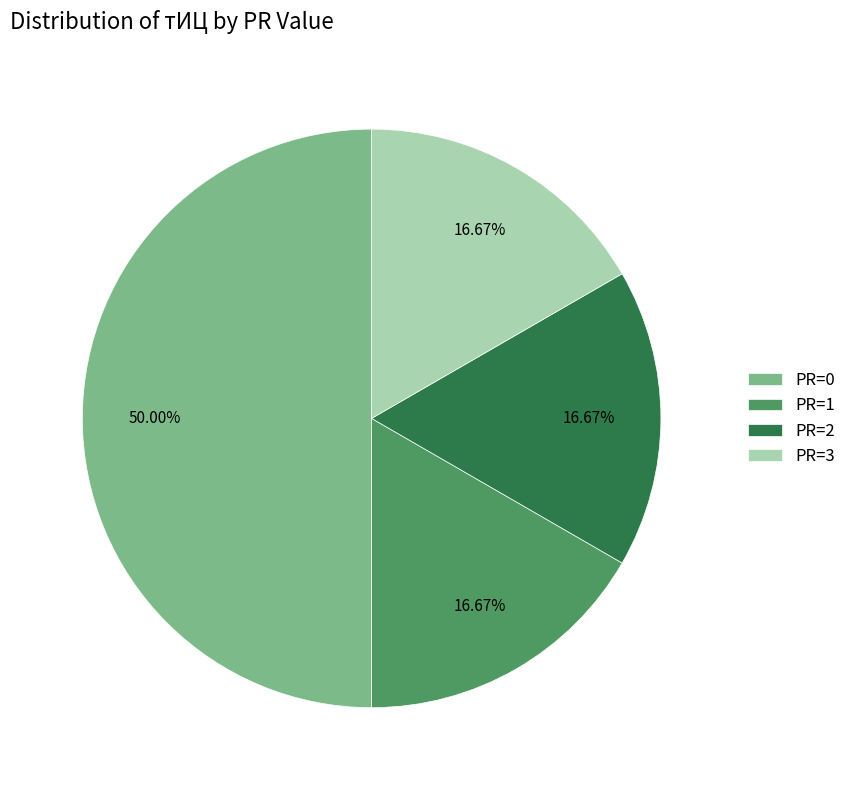

Which slice is the largest?

PR=0